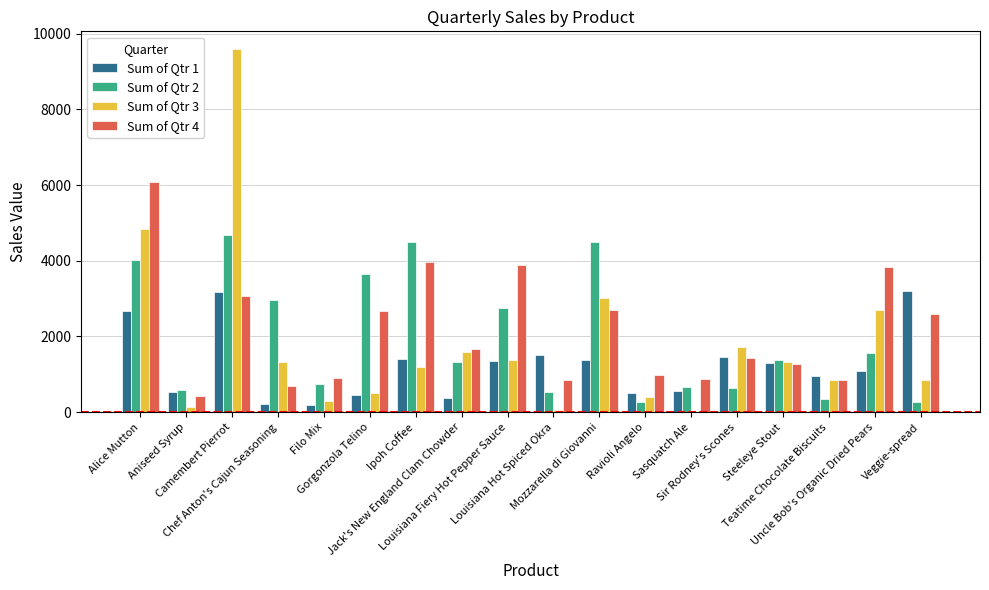

Is it true that Sum of Qtr 3 equals 3027.6 at Mozzarella di Giovanni?

True